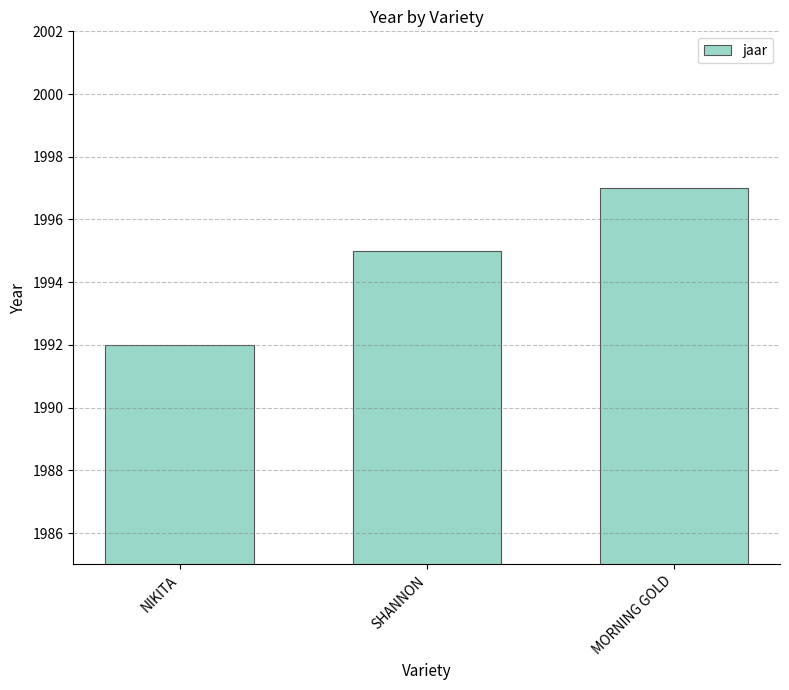

What is the change in value from NIKITA to SHANNON?

+3